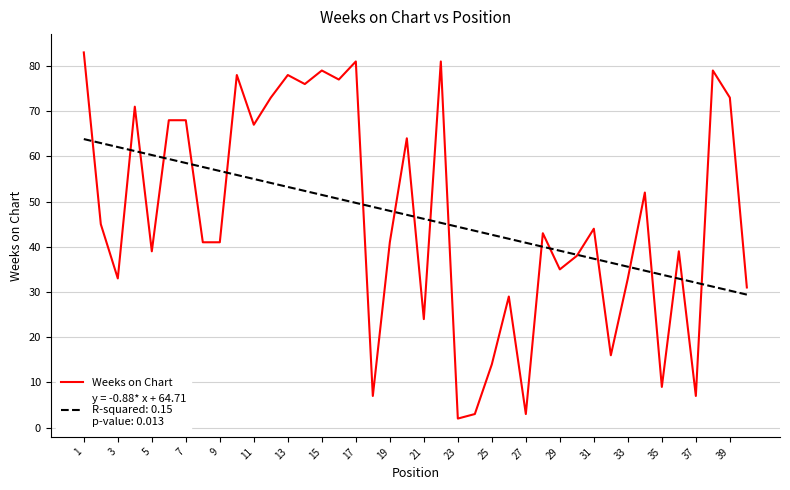

What is the smallest value displayed?

2.0